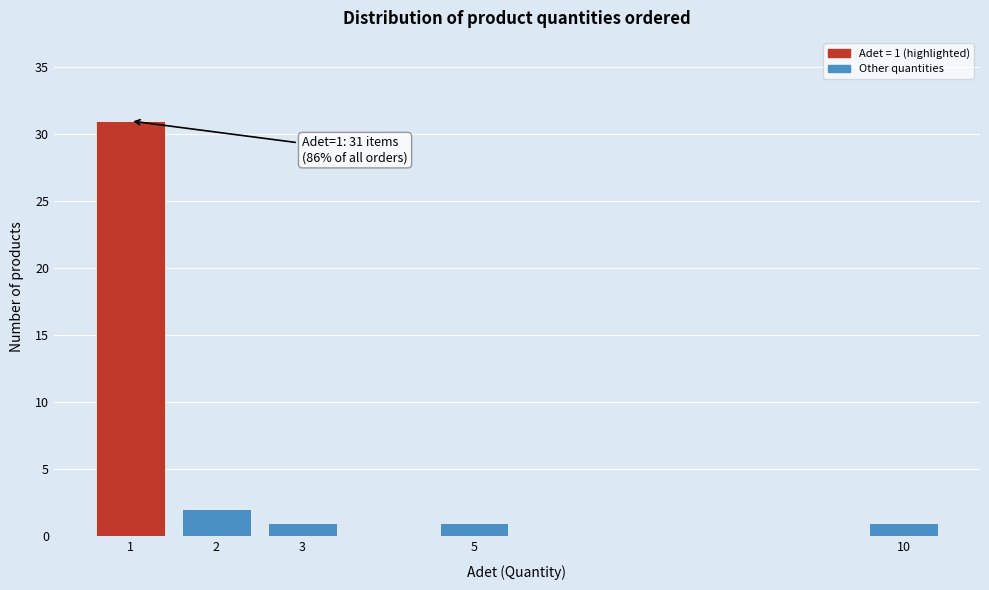

Reading left to right, list all the values displayed in this chart.

1=31	2=2	3=1	5=1	10=1